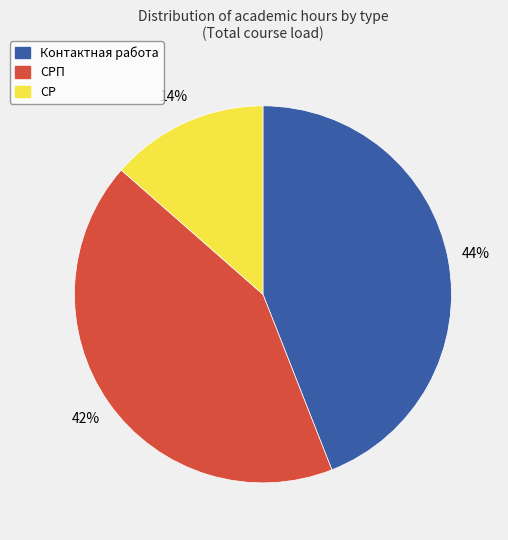

To the nearest percent, what is the average slice percentage?

33%